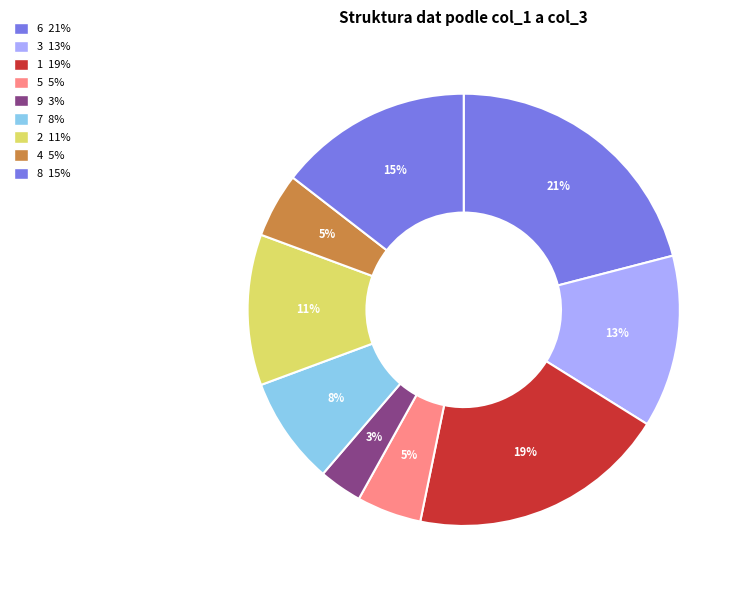

Count the number of slices in the pie.

9